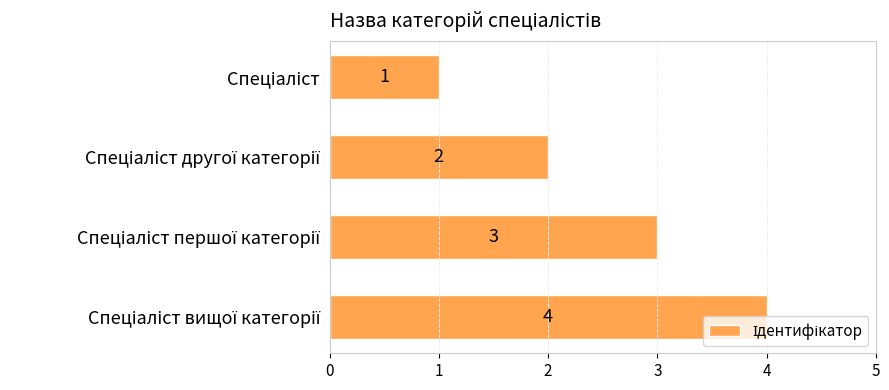

What is the maximum value shown in the chart?

4